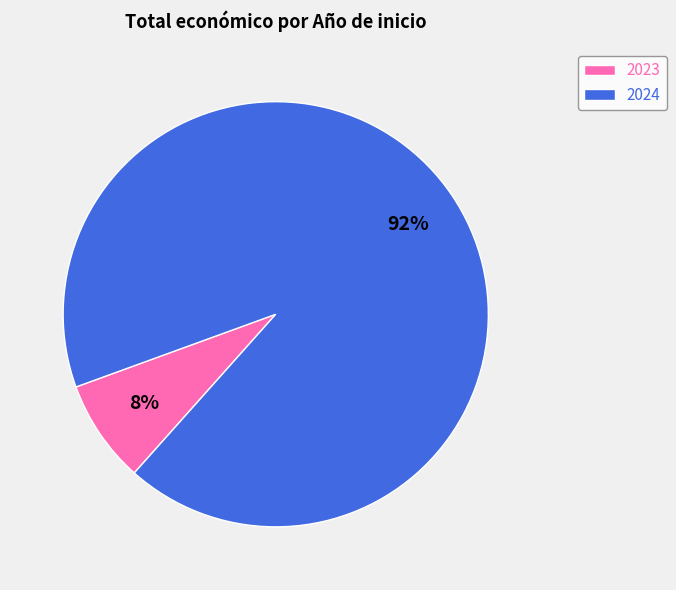

Does 2024 account for over 50% of the chart?

Yes